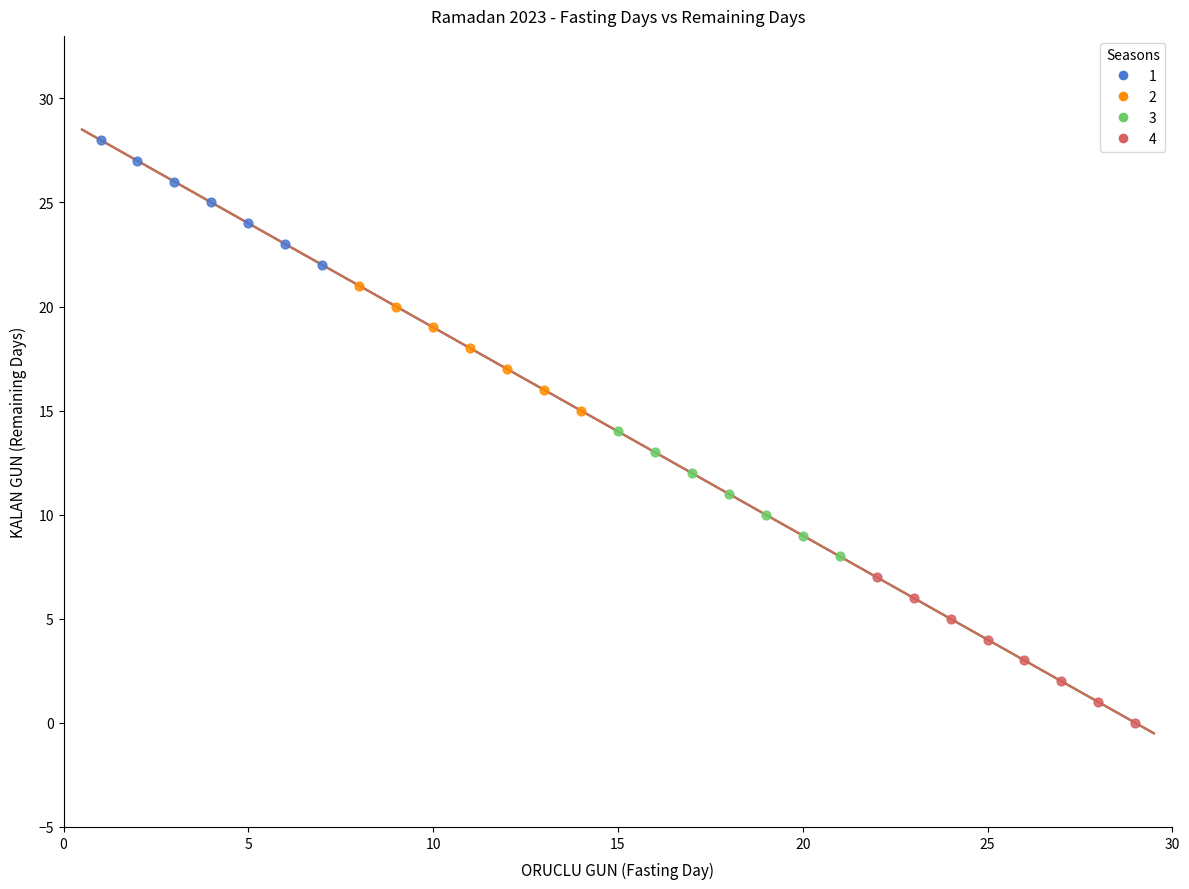

Which series contains the lowest Y value?

4